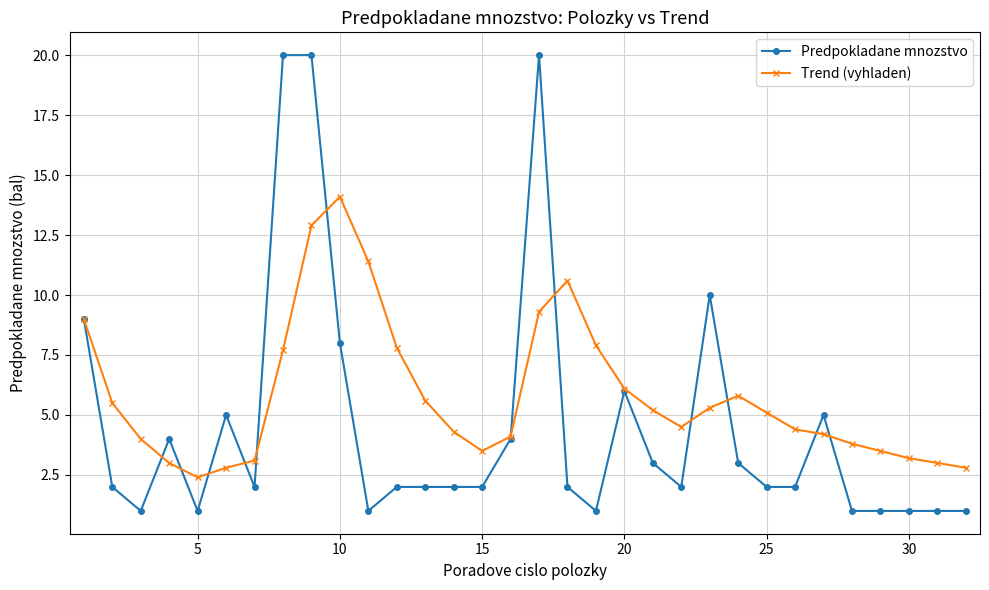

Does the chart have visible grid lines?

Yes